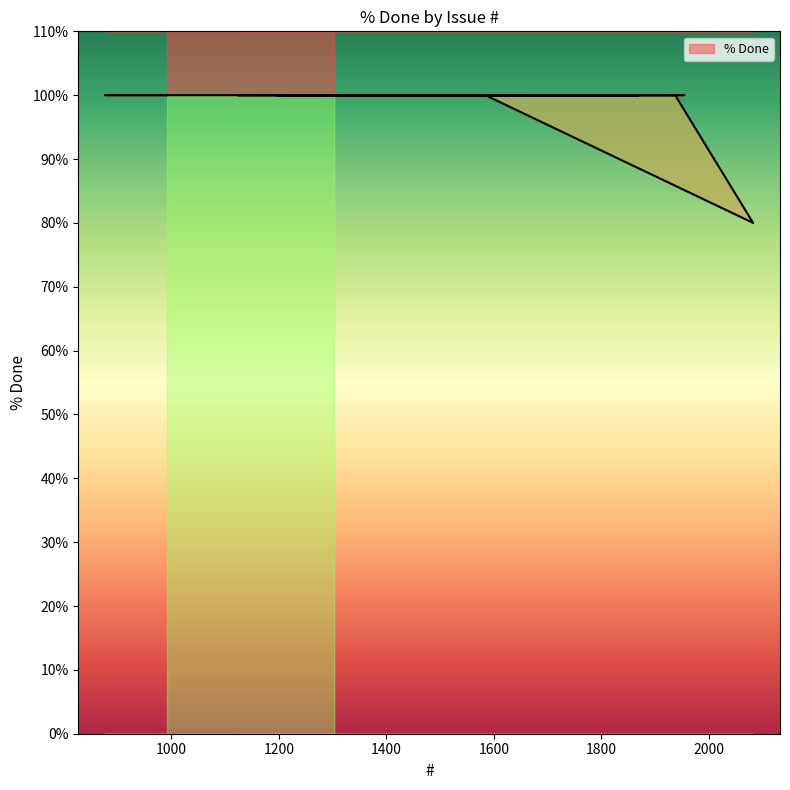

True or false: there are more than 1 points higher than both neighbors.

False